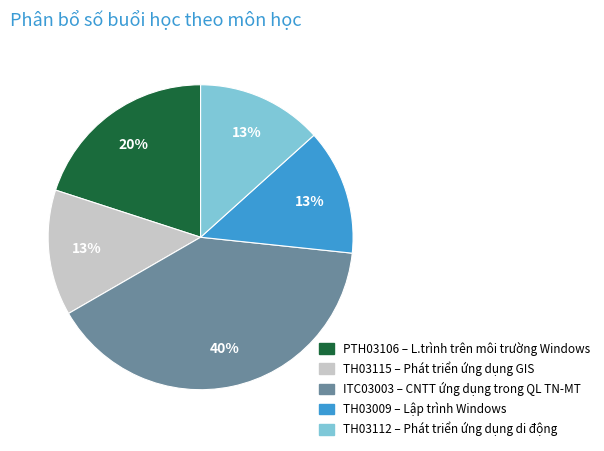

Does any single category account for the majority?

No